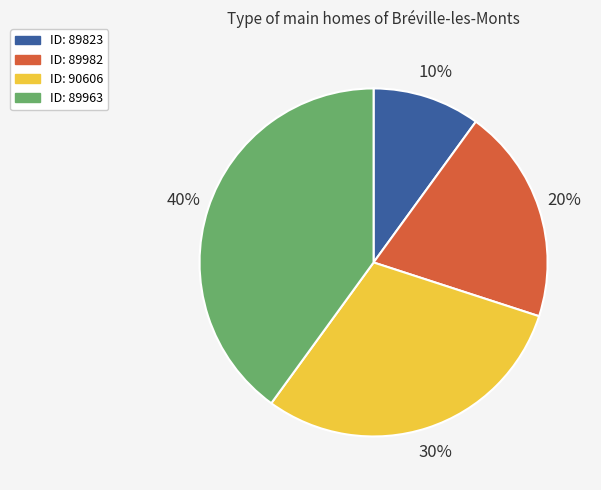

Is there any slice that represents more than half of the pie?

No